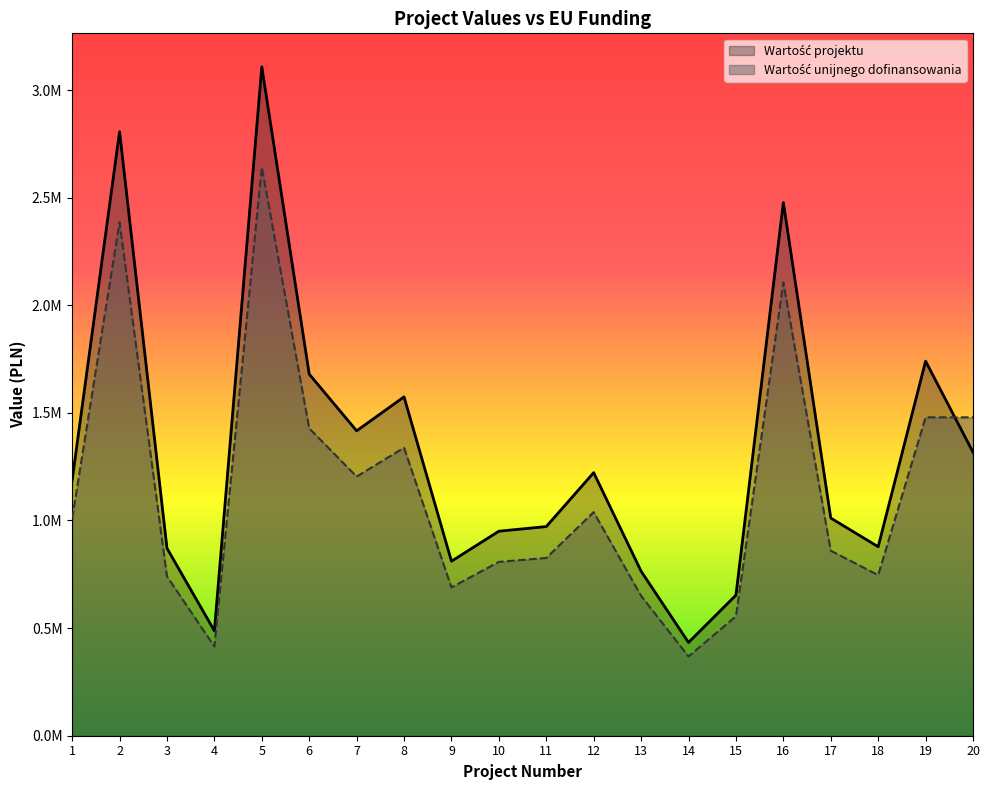

What is the value of the Wartość projektu point at the 8th from the left?

1574417.9